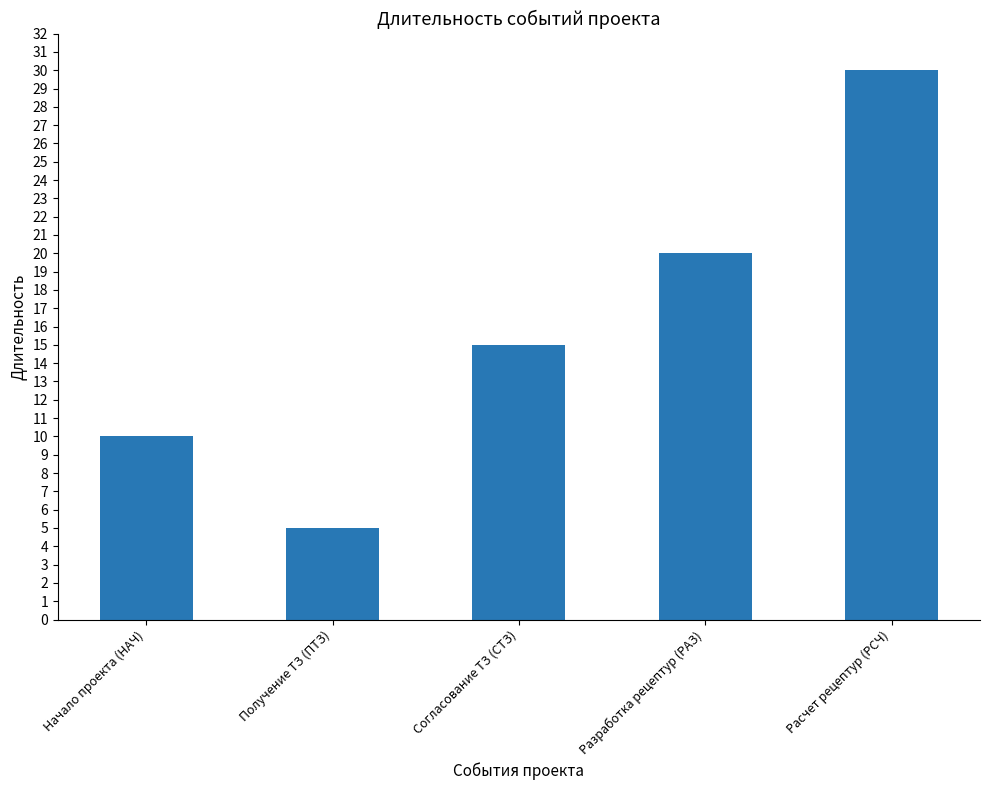

At which category does the chart reach its peak across all series?

Расчет рецептур (РСЧ)